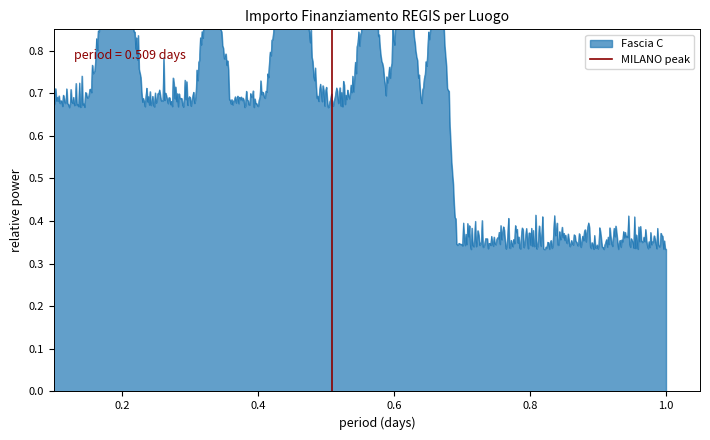

How many values are between 0 and 1?

2